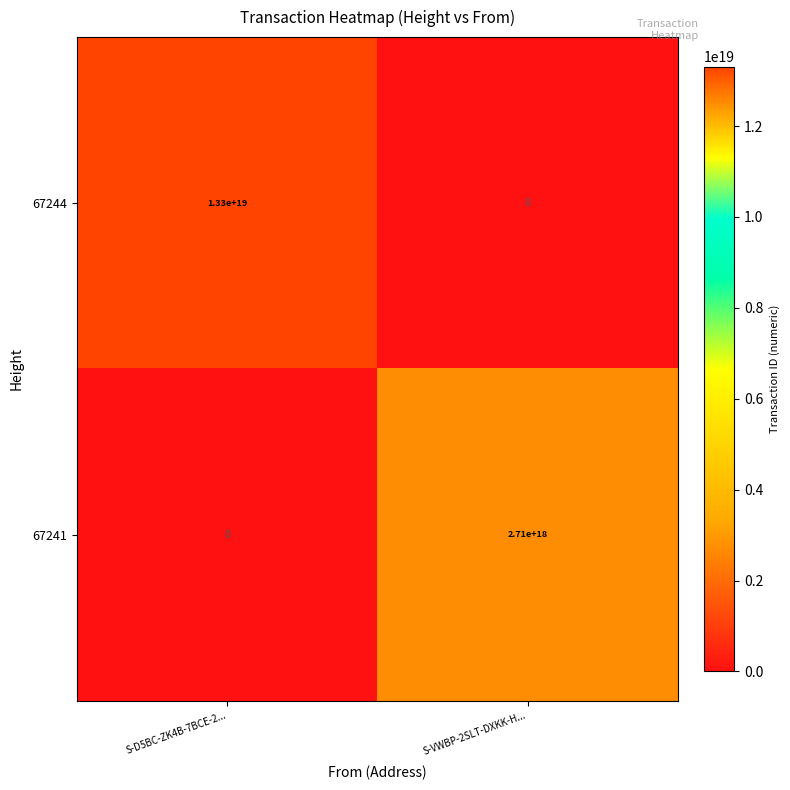

At which category is the sum across all series the highest?

S-D5BC-ZK4B-7BCE-2...